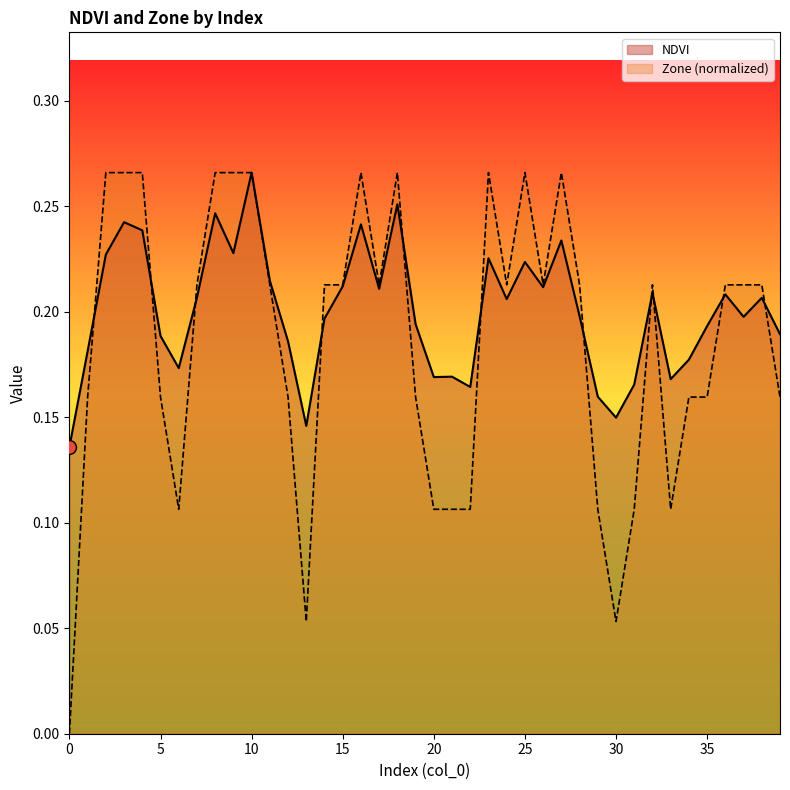

Reading left to right, extract all data points from this chart.

NDVI: 0=0.1	1=0.2	2=0.2	3=0.2	4=0.2	5=0.2	6=0.2	7=0.2	8=0.2	9=0.2	10=0.3	11=0.2	12=0.2	13=0.1	14=0.2	15=0.2	16=0.2	17=0.2	18=0.3	19=0.2	20=0.2	21=0.2	22=0.2	23=0.2	24=0.2	25=0.2	26=0.2	27=0.2	28=0.2	29=0.2	30=0.1	31=0.2	32=0.2	33=0.2	34=0.2	35=0.2	36=0.2	37=0.2	38=0.2	39=0.2
Zone: 0=0.0	1=0.2	2=0.3	3=0.3	4=0.3	5=0.2	6=0.1	7=0.2	8=0.3	9=0.3	10=0.3	11=0.2	12=0.2	13=0.1	14=0.2	15=0.2	16=0.3	17=0.2	18=0.3	19=0.2	20=0.1	21=0.1	22=0.1	23=0.3	24=0.2	25=0.3	26=0.2	27=0.3	28=0.2	29=0.1	30=0.1	31=0.1	32=0.2	33=0.1	34=0.2	35=0.2	36=0.2	37=0.2	38=0.2	39=0.2